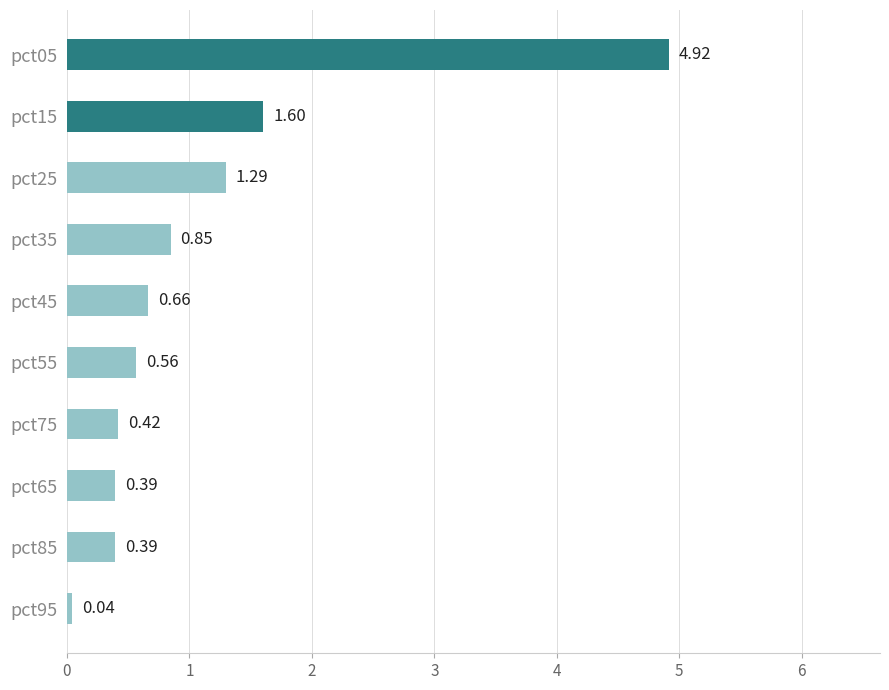

Which has a higher value, pct55 or pct25?

pct25